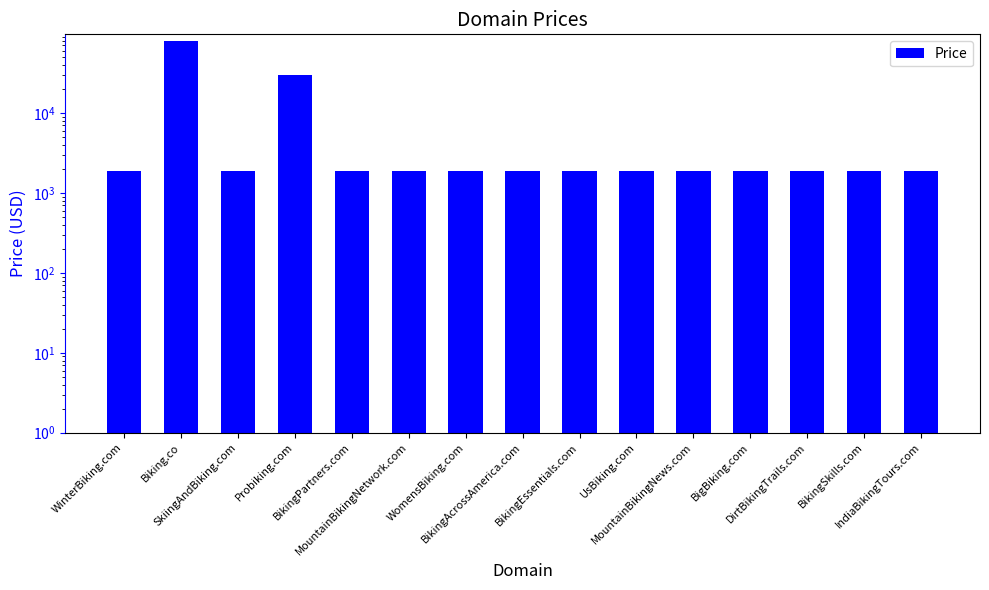

List the labels in order of value, largest first.

Biking.co, Probiking.com, WinterBiking.com, SkiingAndBiking.com, BikingPartners.com, MountainBikingNetwork.com, WomensBiking.com, BikingAcrossAmerica.com, BikingEssentials.com, UsBiking.com, MountainBikingNews.com, BigBiking.com, DirtBikingTrails.com, BikingSkills.com, IndiaBikingTours.com